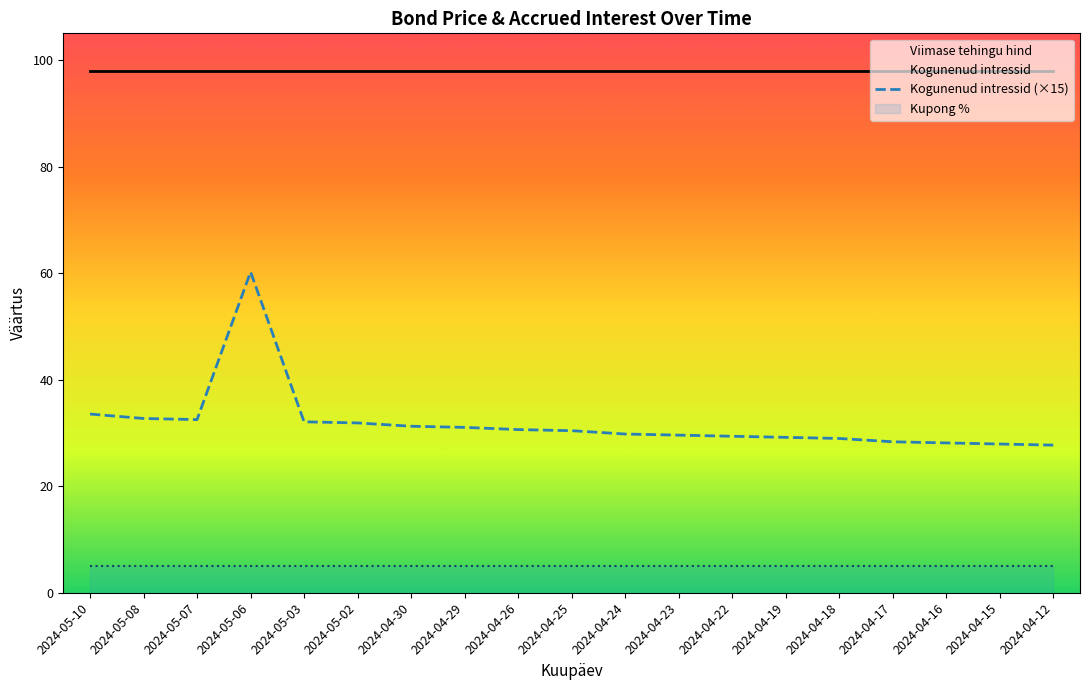

Which category has the lowest value in the Kogunenud intressid (×15) series?

2024-04-12